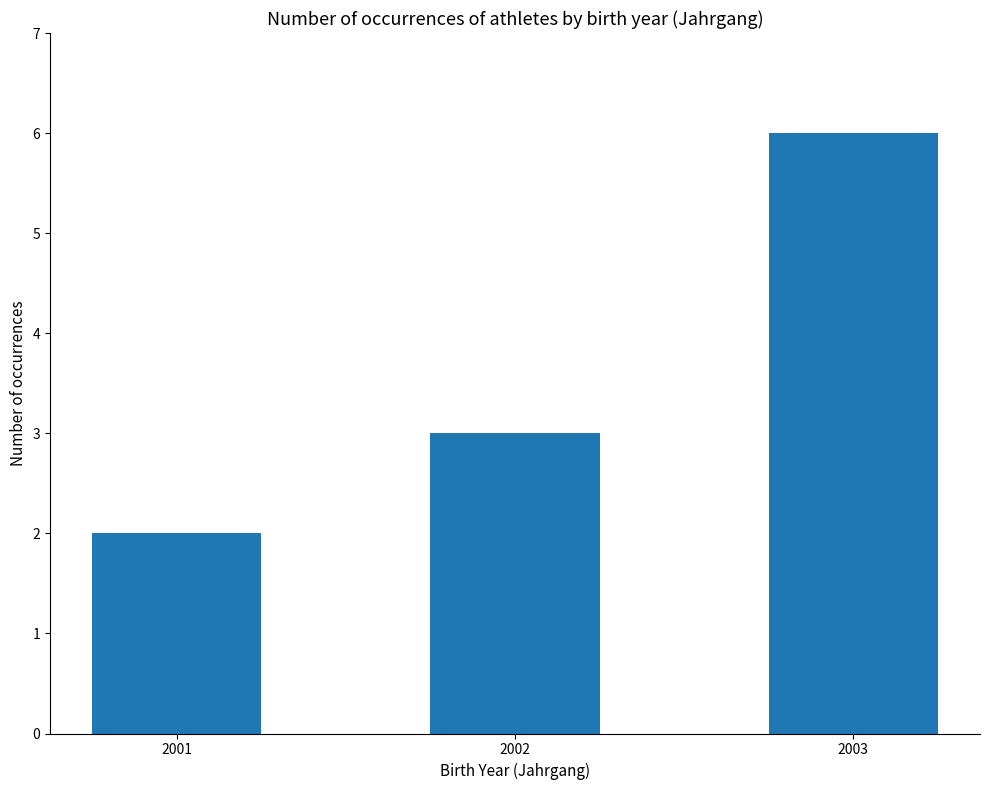

Reading left to right, what are all the values shown in this chart?

2	3	6